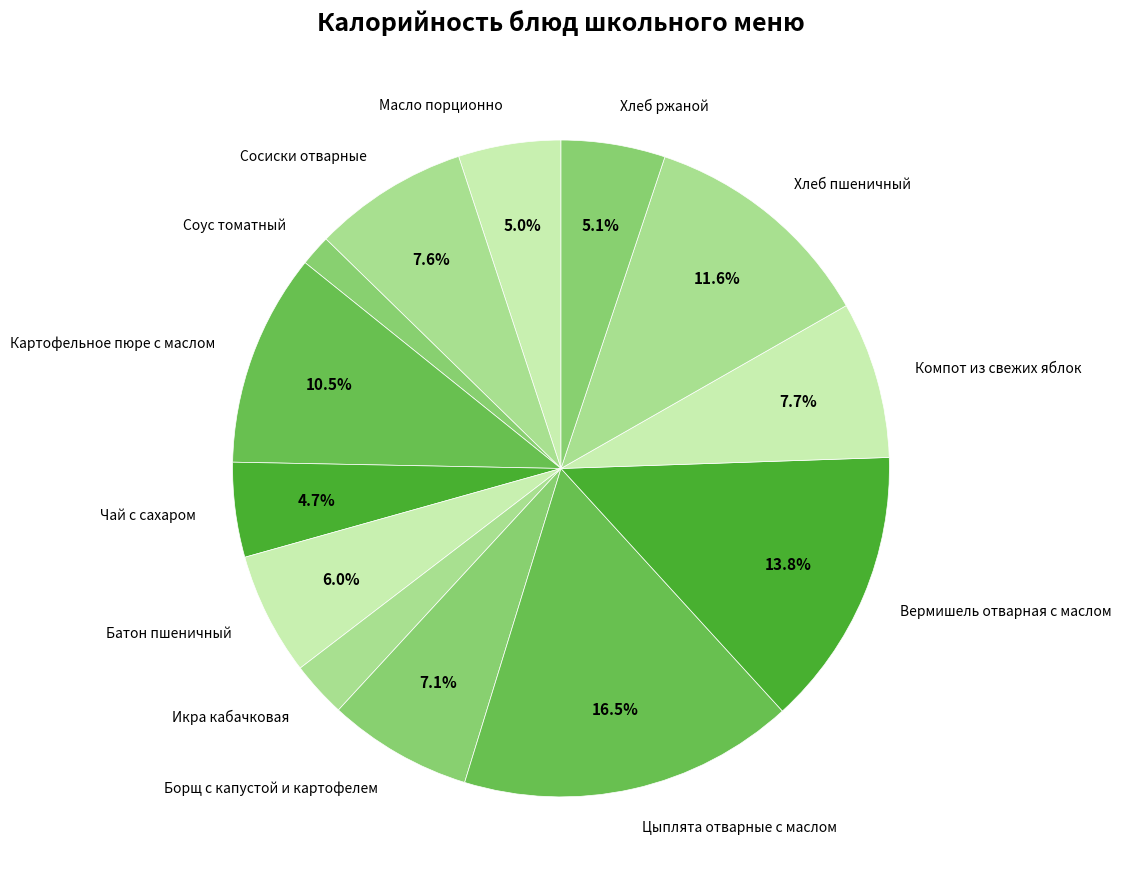

Is there a majority slice in this chart?

No